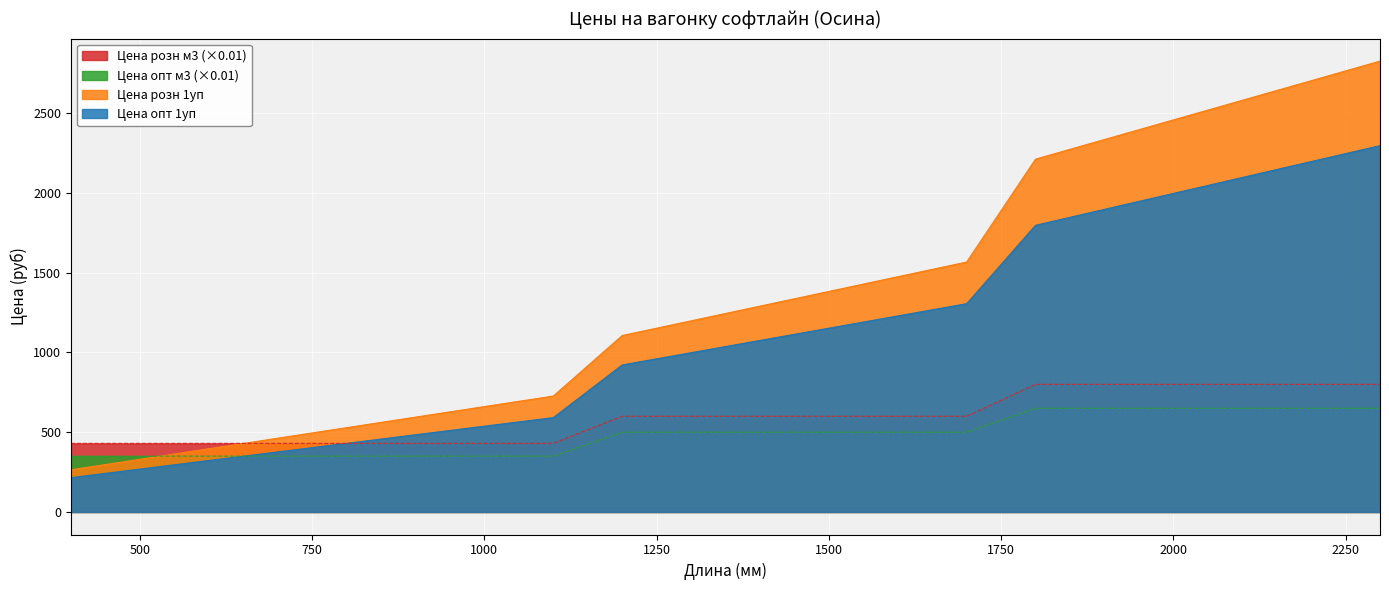

Where is Цена опт 1уп nearest to the value 1255?

1600